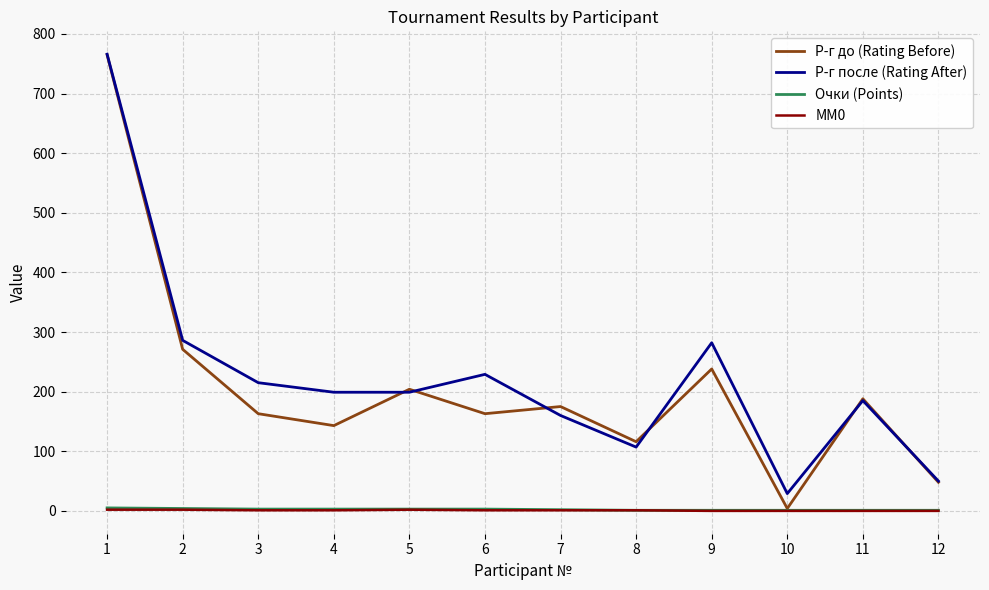

Is it true that Р-г до (Rating Before) equals 188 at 11?

True